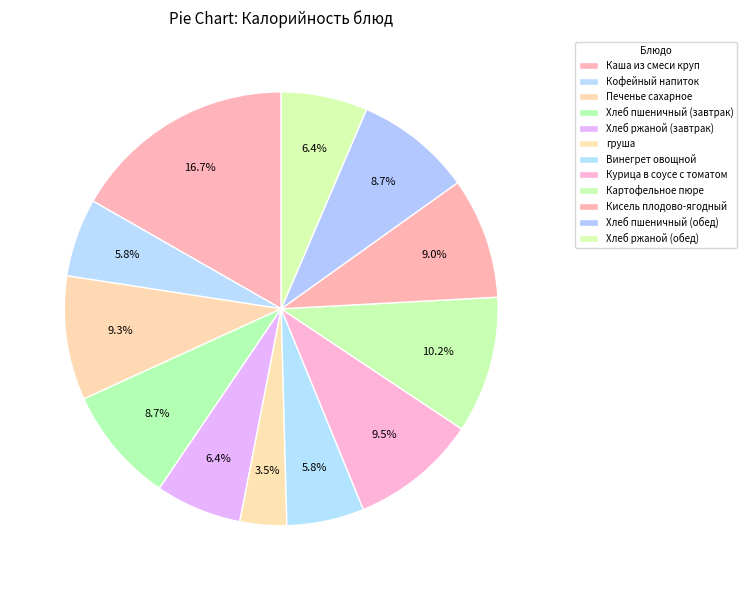

Which category has the biggest portion of the pie?

Каша из смеси круп